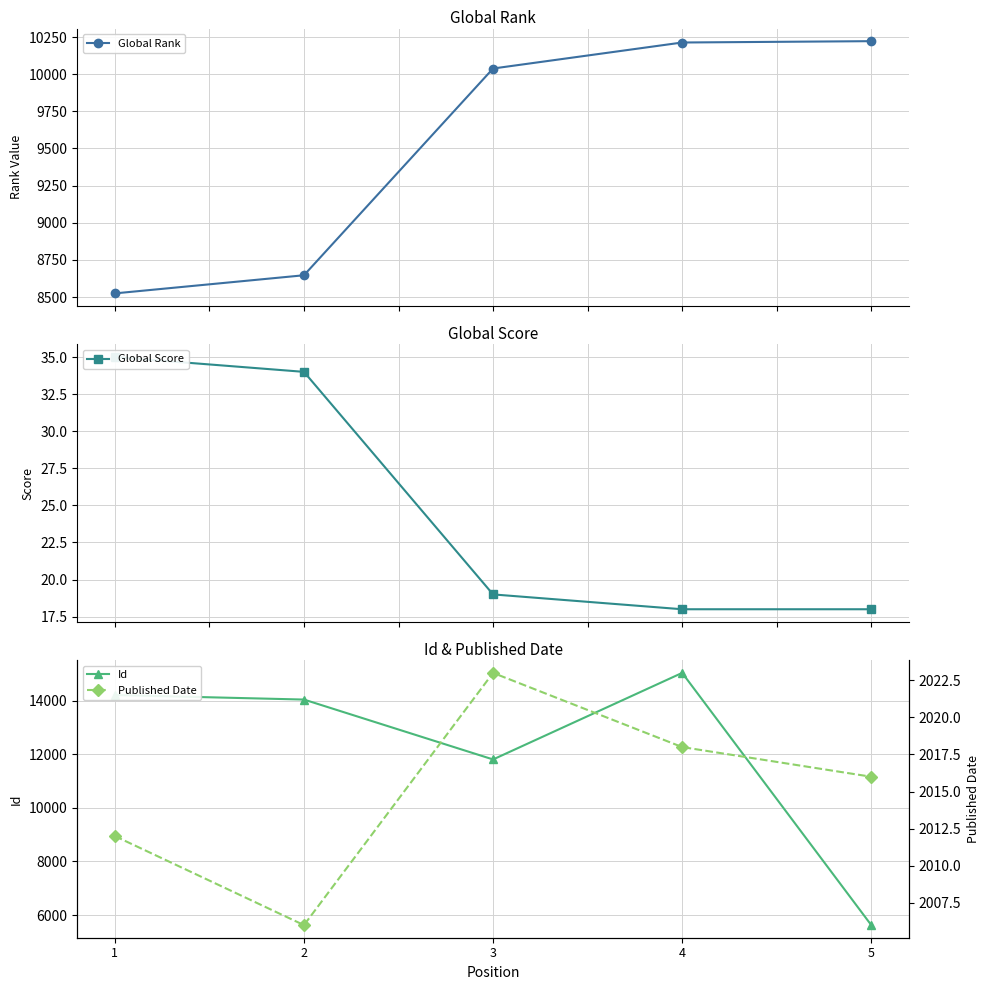

What is the spread (max minus min) of values at 1?

14172